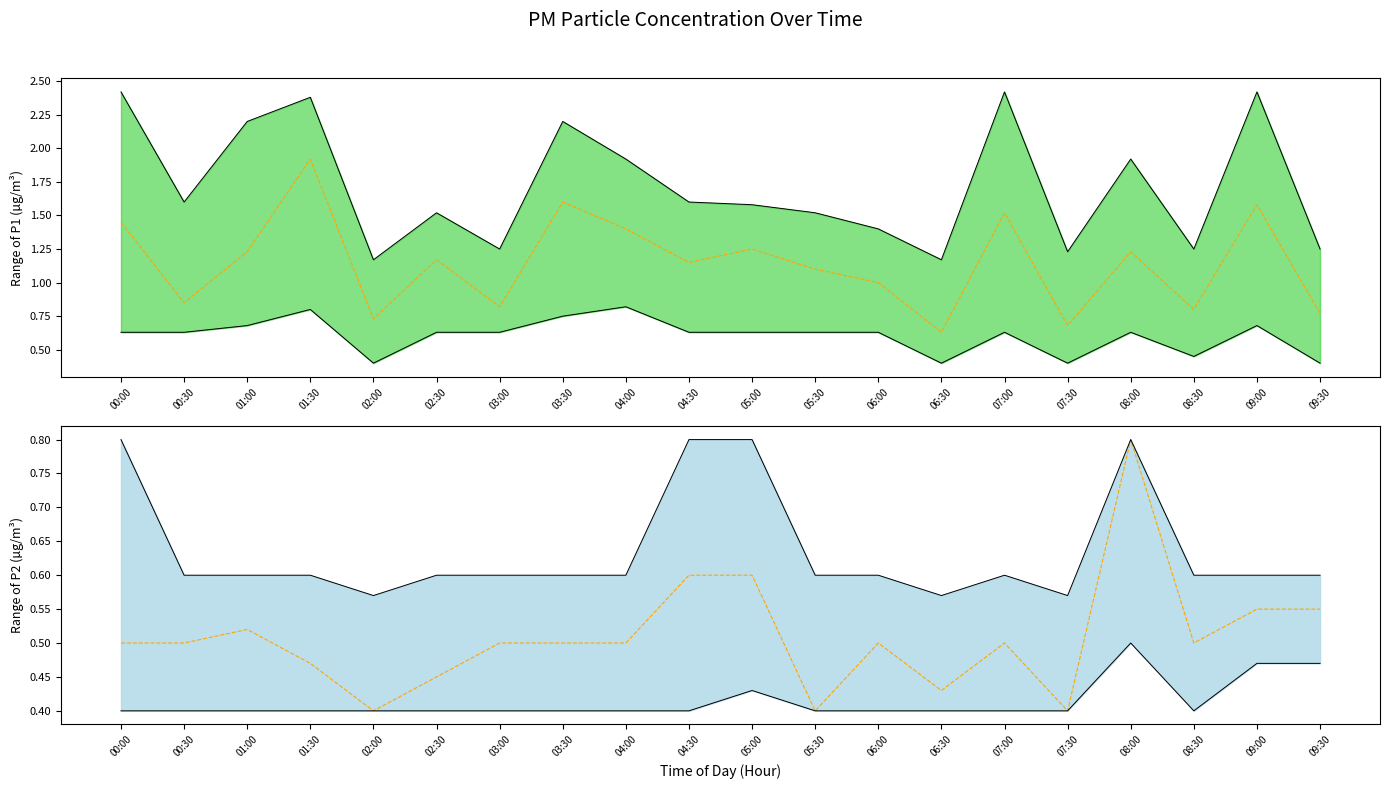

Which category has the lowest value in the P1 mean series?

06:30